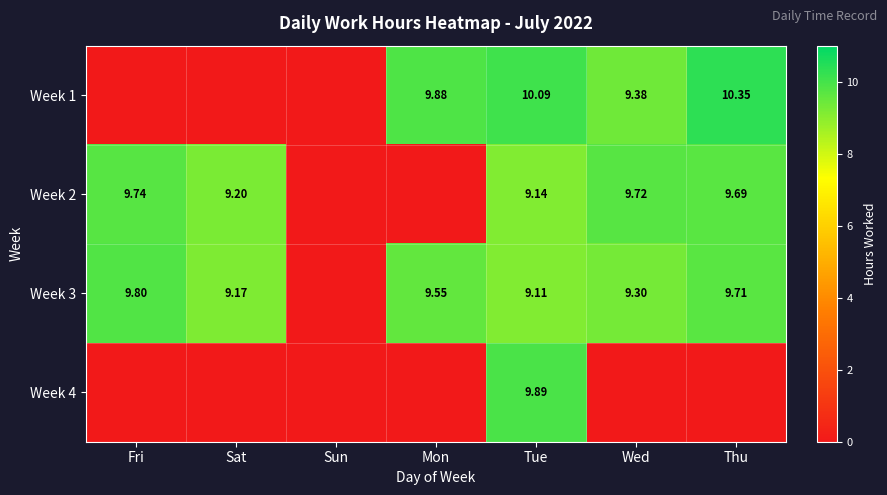

At how many categories does at least one series exceed 3?

6